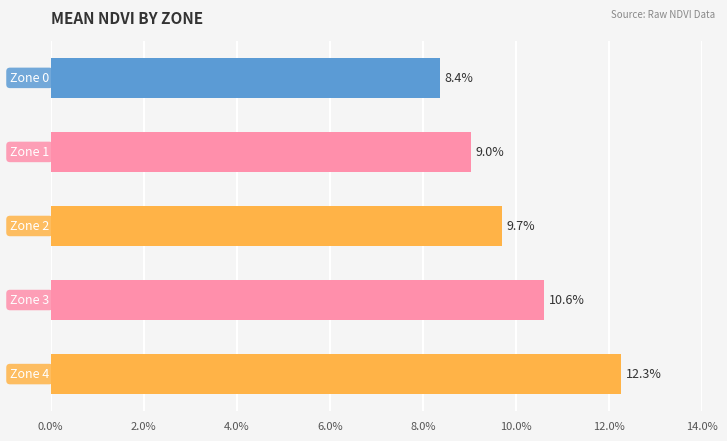

Are the bars horizontal?

Yes